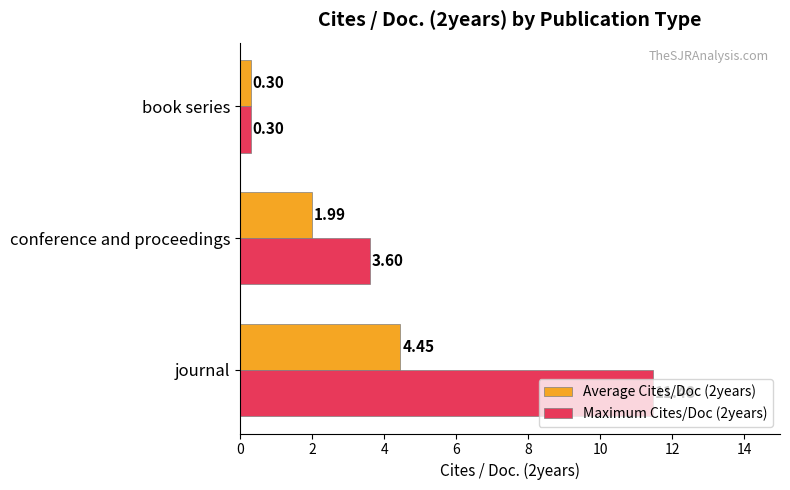

Where is Average Cites/Doc (2years) nearest to the value 2?

conference and proceedings